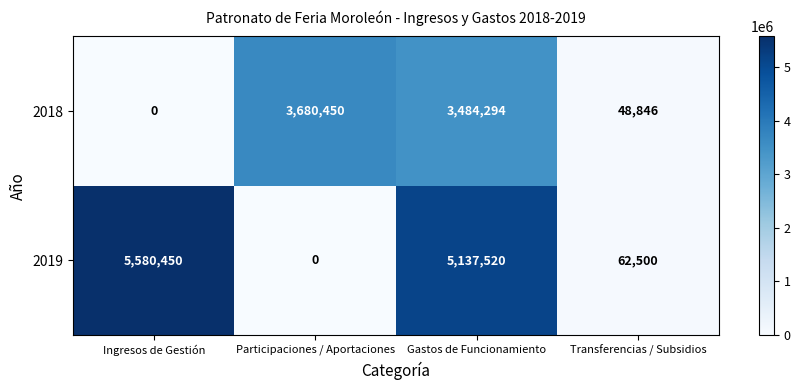

At how many categories does at least one series exceed 1920062?

3